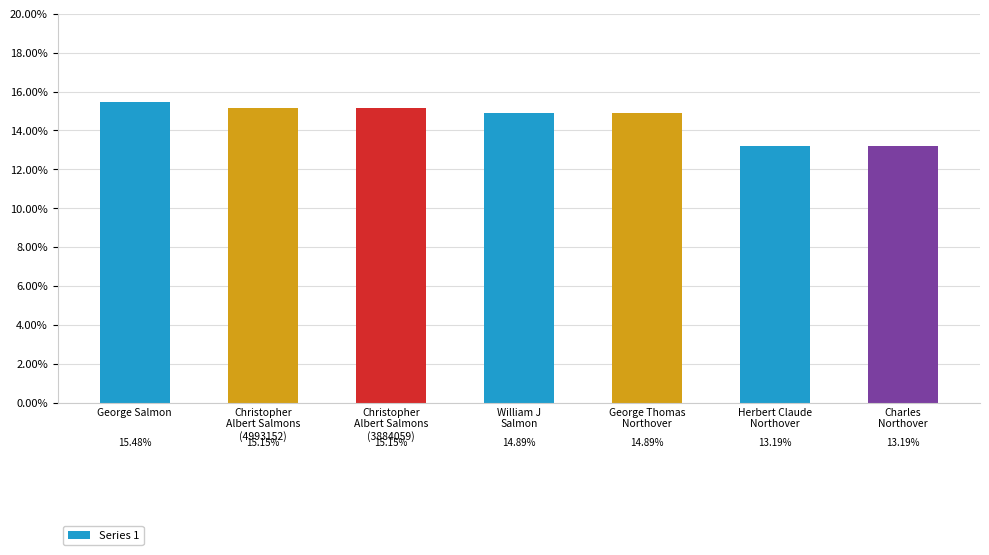

Approximately how many times larger is the value at Christopher
Albert Salmons
(4993152) compared to William J
Salmon?

1.0